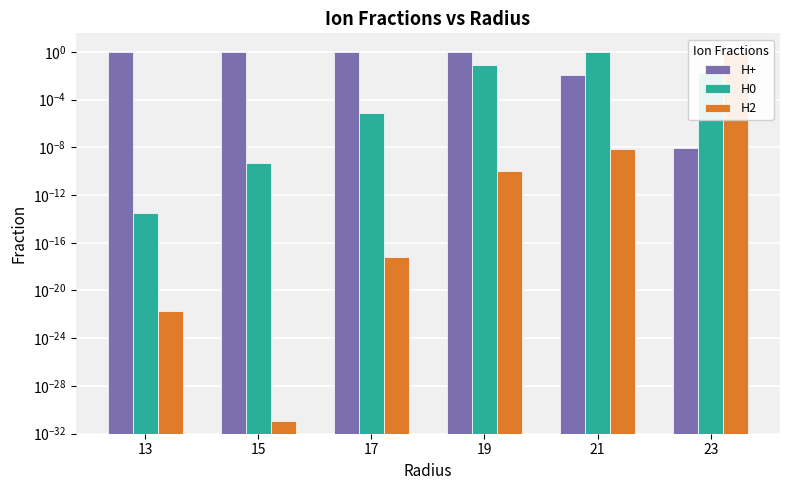

What are all the series names shown in the legend?

H+, H0, H2